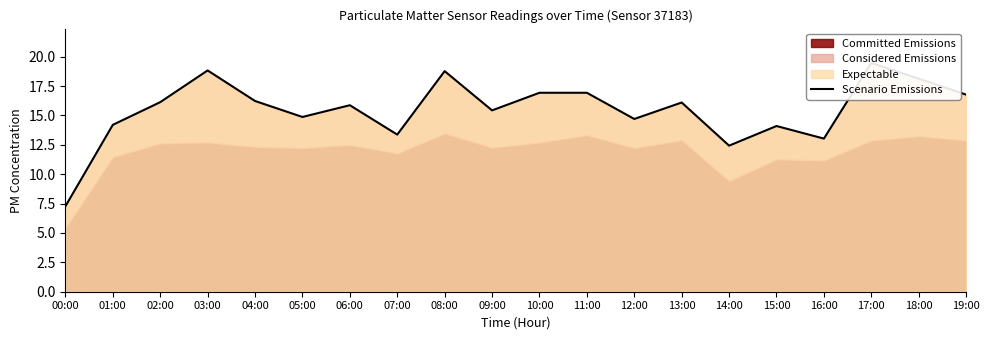

The value at 01:00 is 14.2. True or false?

True